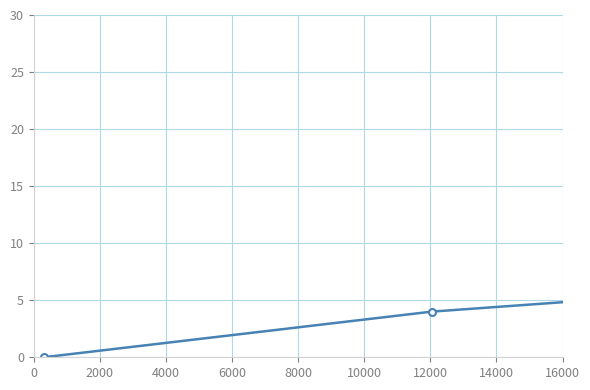

Reading left to right, extract all data points from this chart.

0	4	9